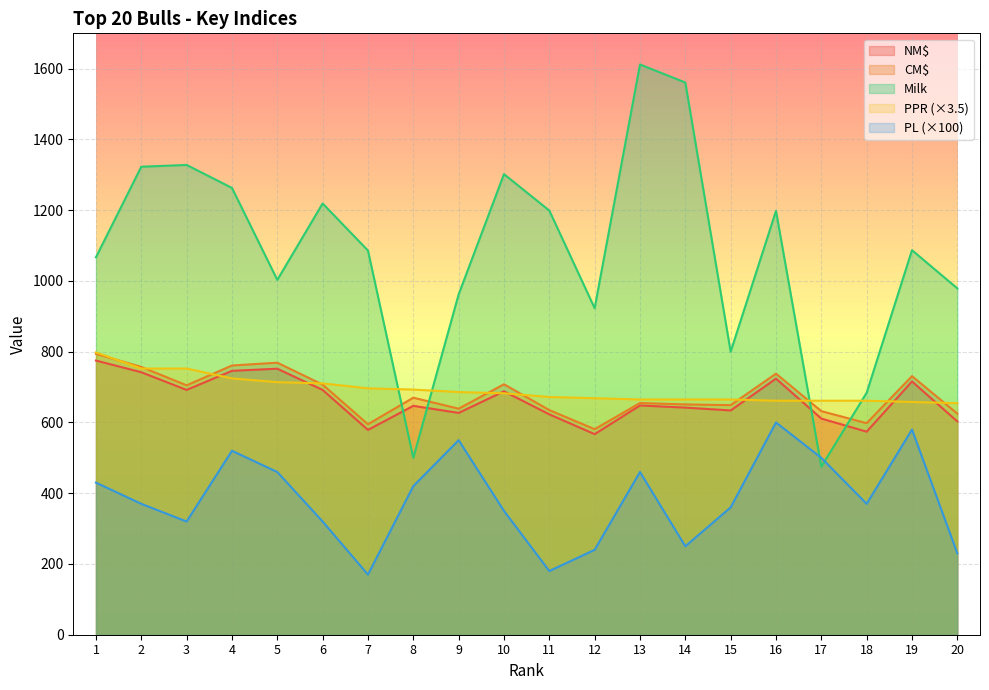

Does the chart display data point markers on the line(s)?

No